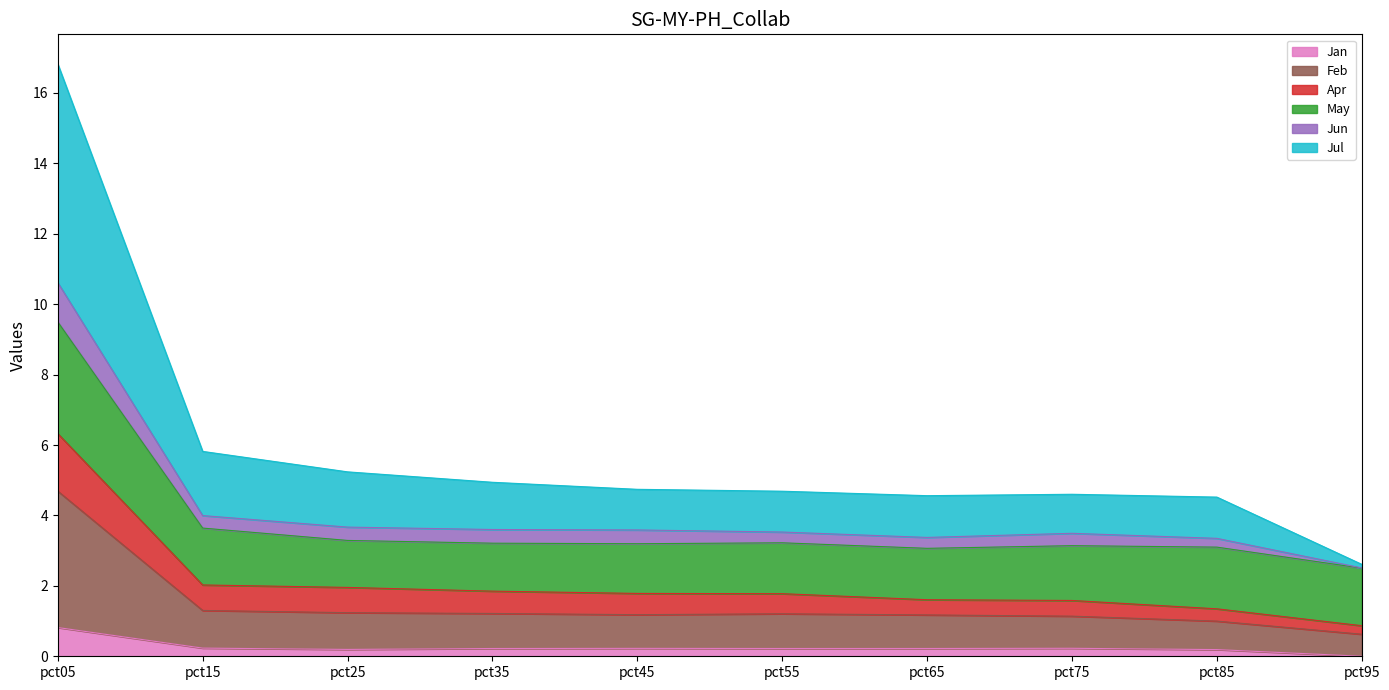

Does the chart display data point markers on the line(s)?

No